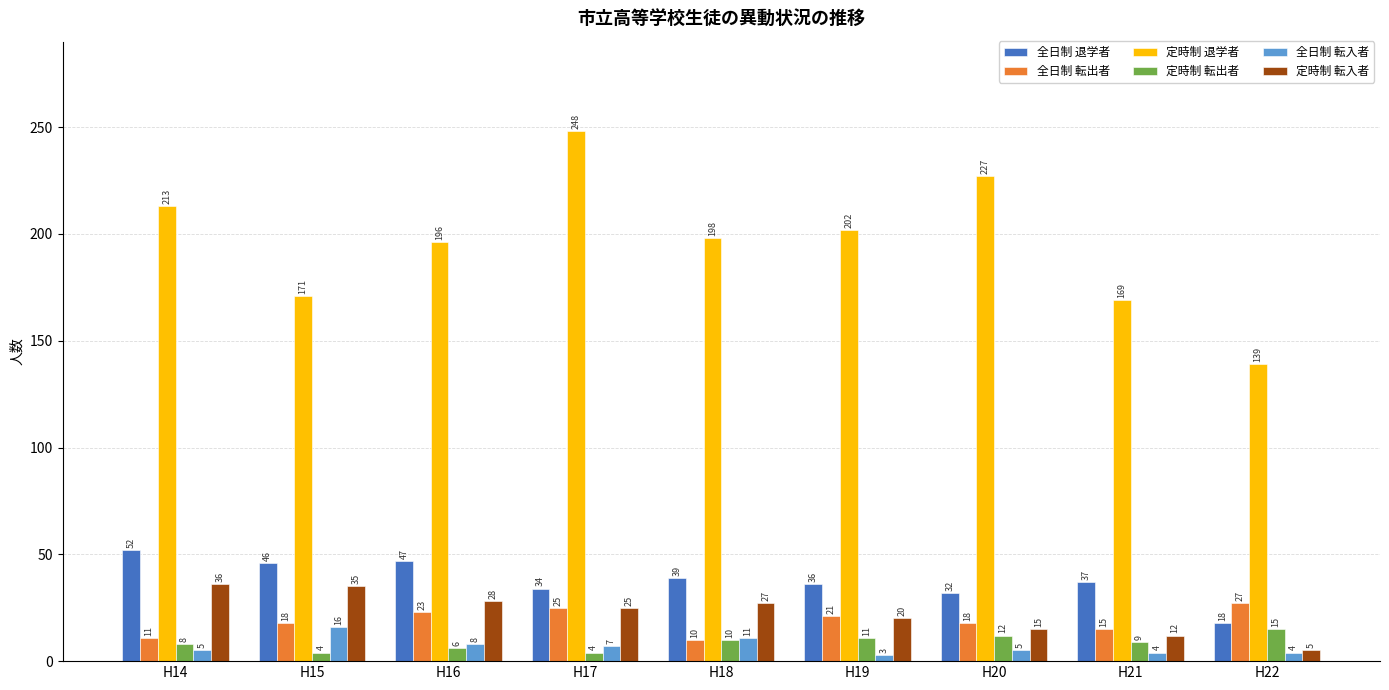

Reading right to left, list all the values displayed in this chart.

全日制 退学者: H22=18	H21=37	H20=32	H19=36	H18=39	H17=34	H16=47	H15=46	H14=52
全日制 転出者: H22=27	H21=15	H20=18	H19=21	H18=10	H17=25	H16=23	H15=18	H14=11
定時制 退学者: H22=139	H21=169	H20=227	H19=202	H18=198	H17=248	H16=196	H15=171	H14=213
定時制 転出者: H22=15	H21=9	H20=12	H19=11	H18=10	H17=4	H16=6	H15=4	H14=8
全日制 転入者: H22=4	H21=4	H20=5	H19=3	H18=11	H17=7	H16=8	H15=16	H14=5
定時制 転入者: H22=5	H21=12	H20=15	H19=20	H18=27	H17=25	H16=28	H15=35	H14=36